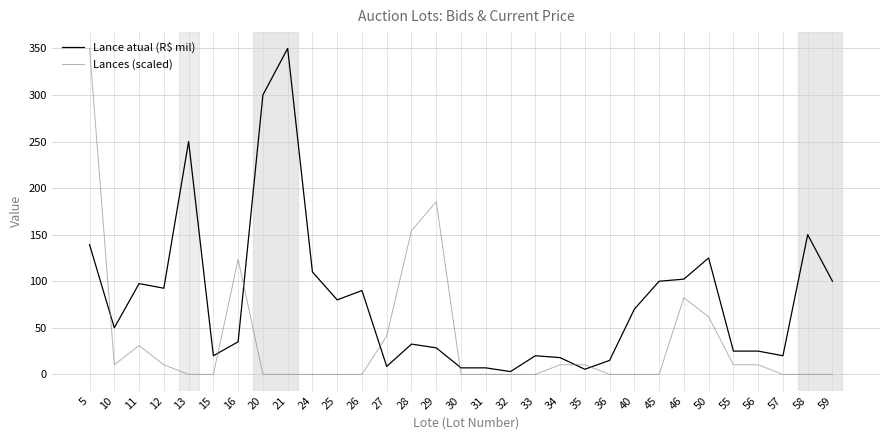

At which category is the sum across all series the highest?

5